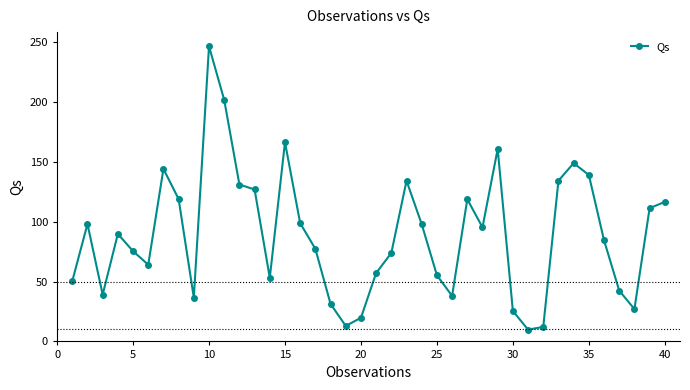

What is the difference between the maximum and minimum values?

236.5